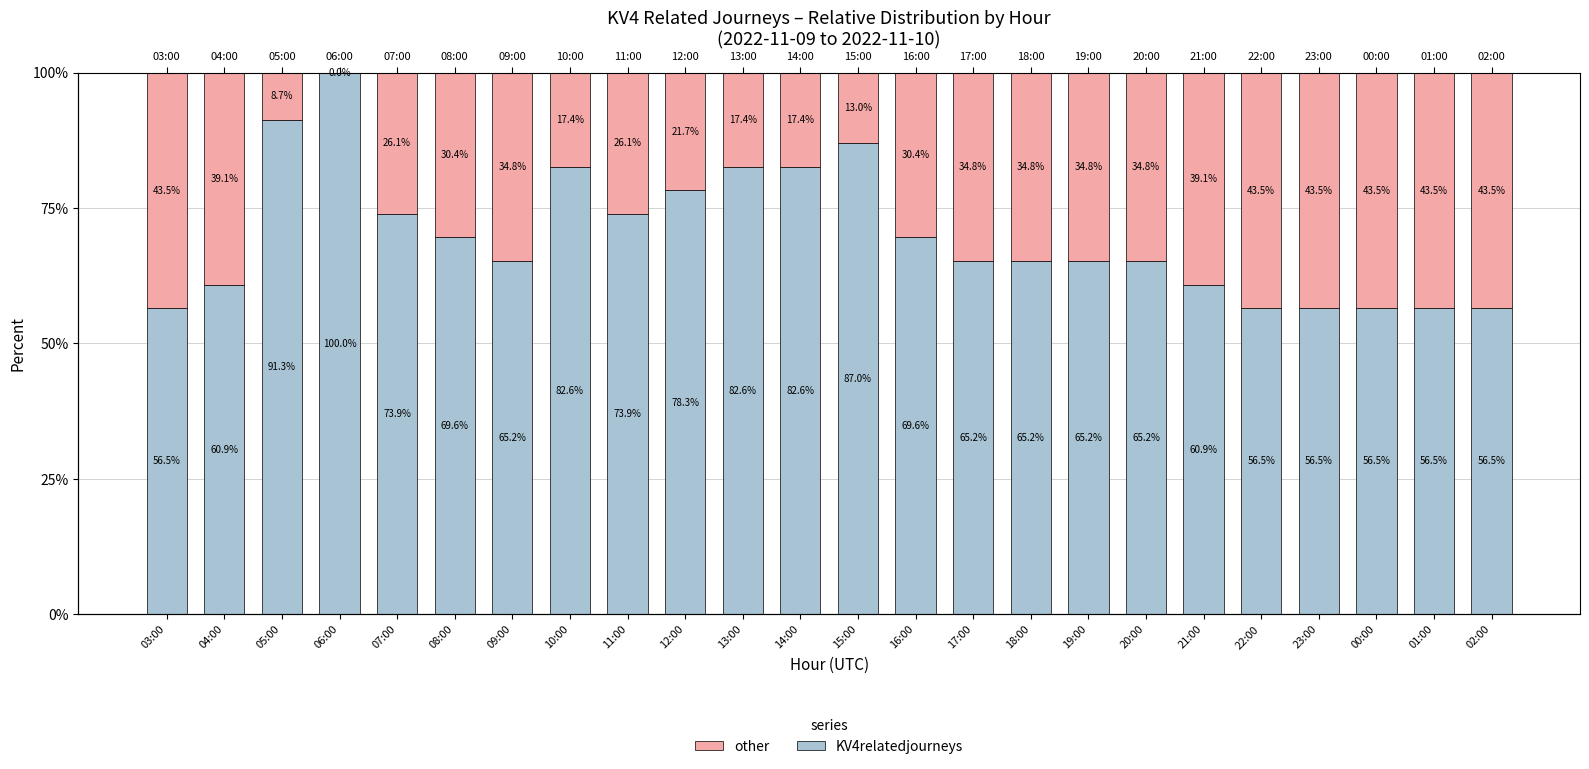

Which has a higher value, 06:00 or 12:00?

06:00